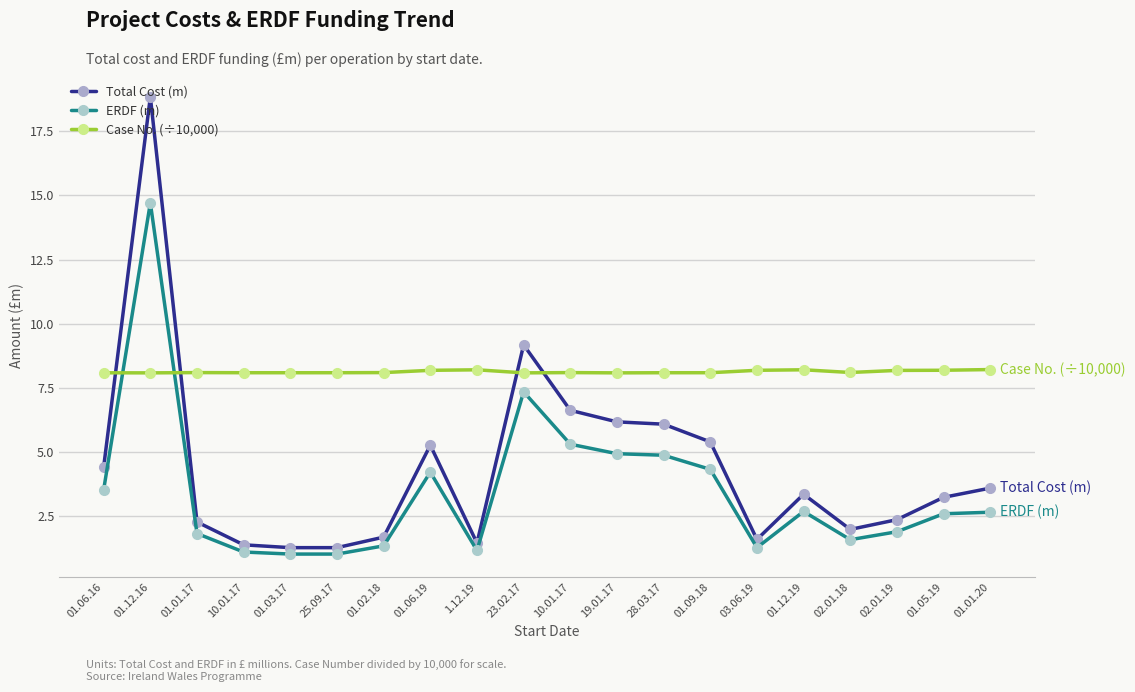

Is it true that Total Cost (m) equals 2.3 at 01.01.17?

True